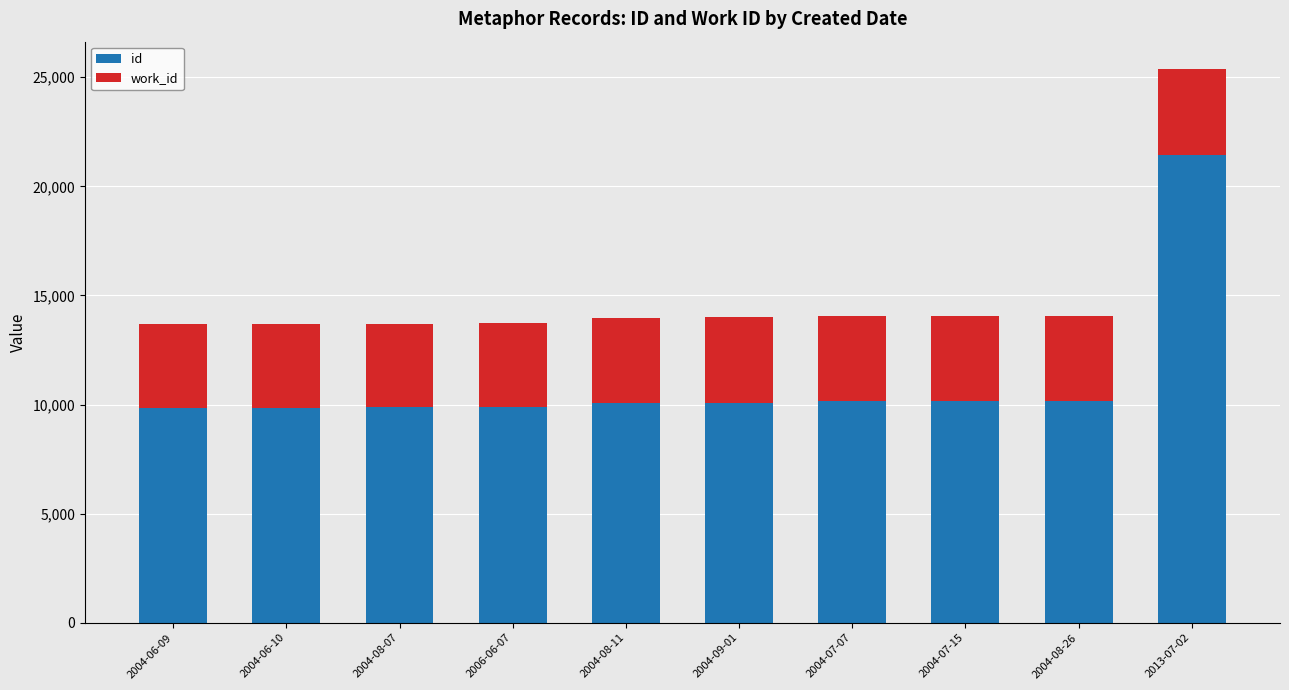

What is the average value of the id series?

11152